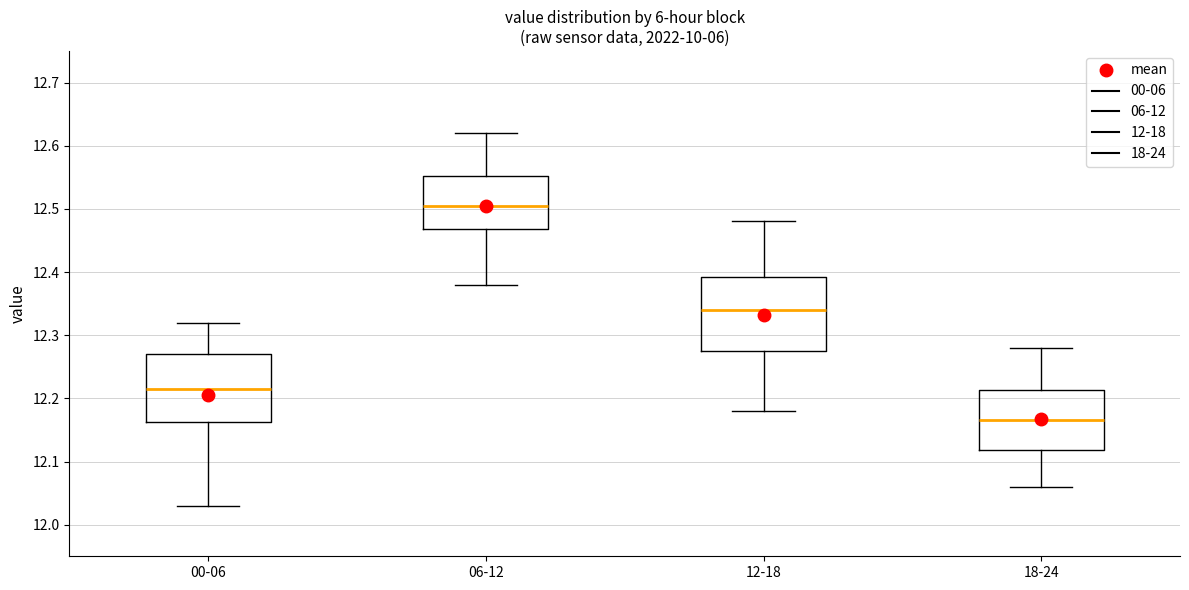

Where does the median line of the box for 00-06 sit on the y-axis? The values are not printed on the chart, so give them approximately, as read against the axis.

12.22